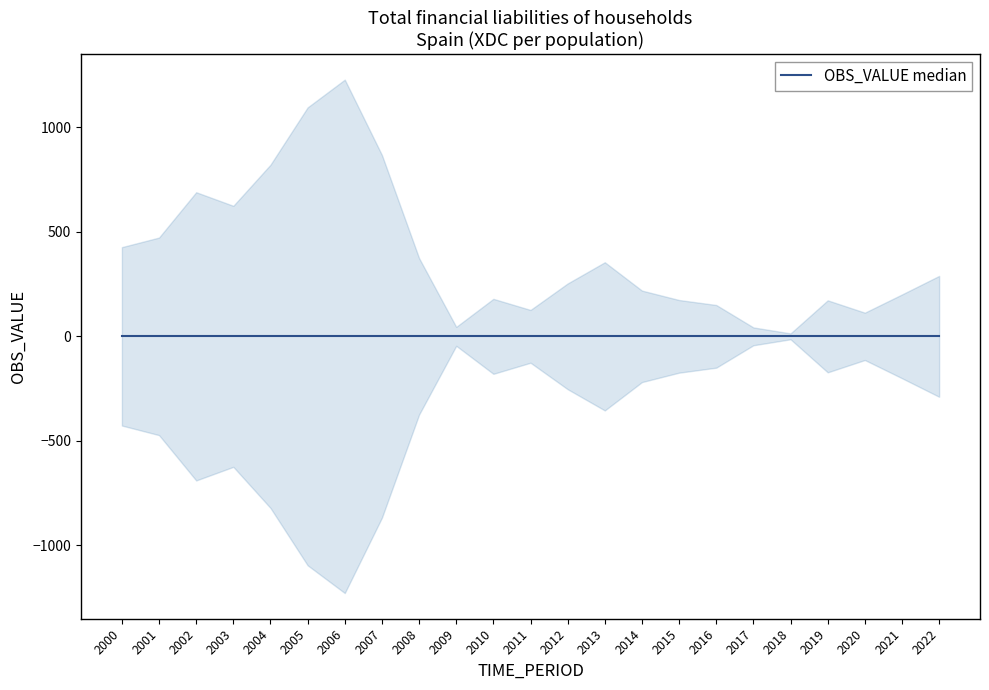

True or false: the data shows 175.0 at 2009.

False